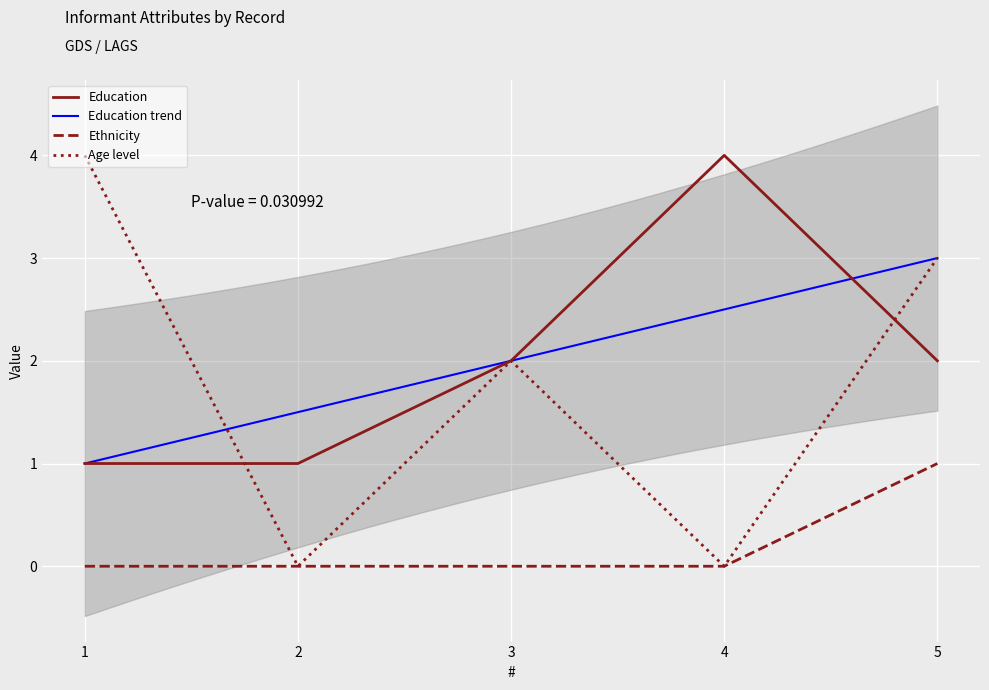

Between 4 and 5, which series saw the biggest shift?

Age level